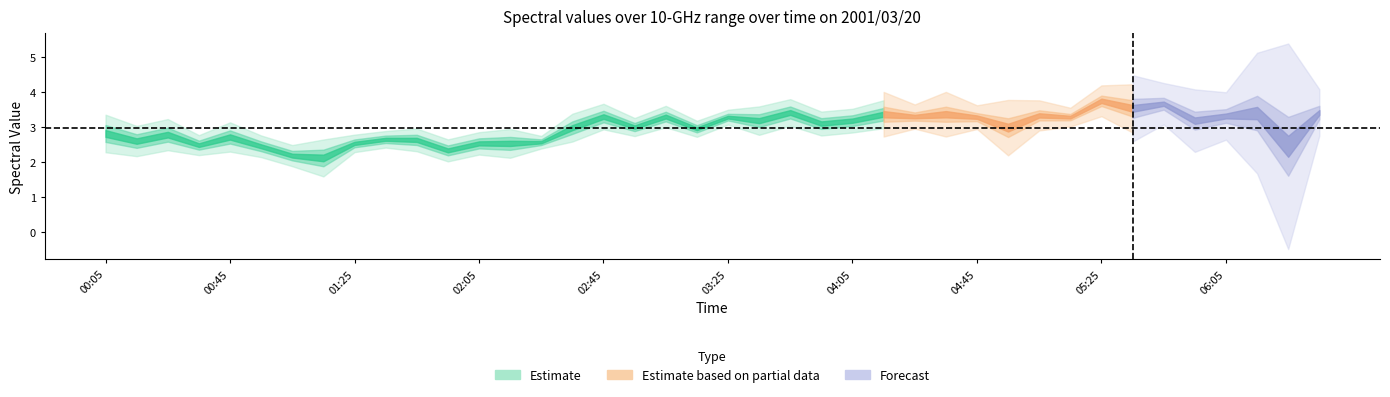

In 11.025, how many points are higher than both neighbors (excluding endpoints)?

10